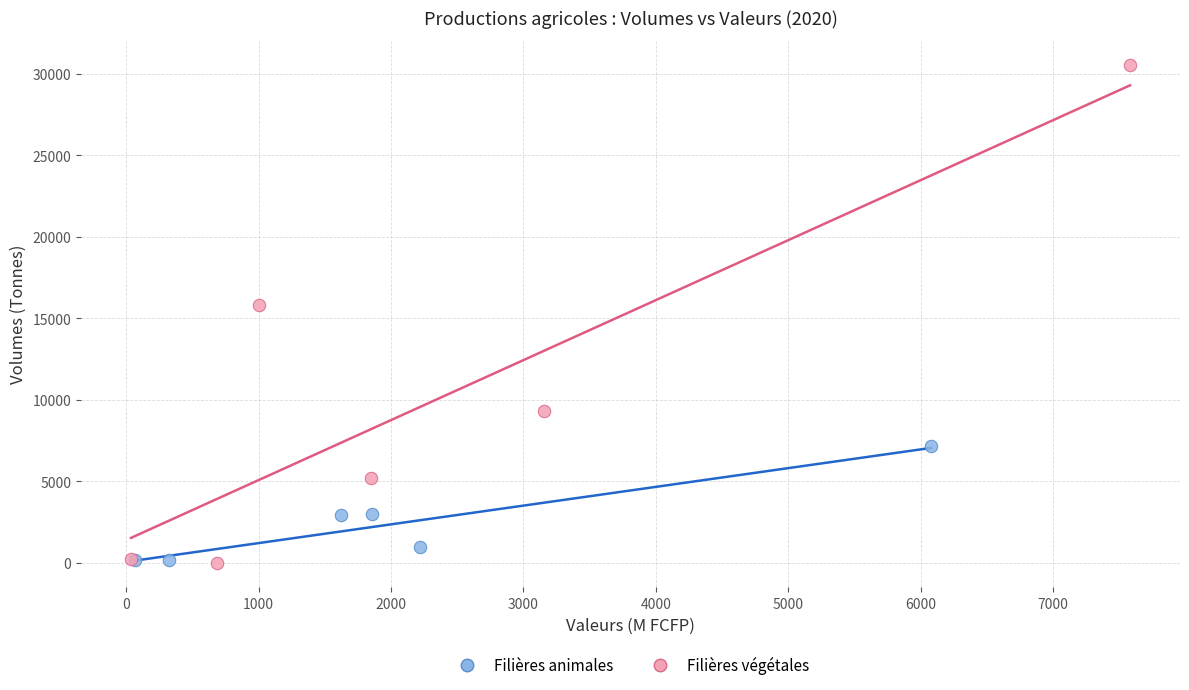

Which series has the largest Y range (max minus min)?

Filières végétales